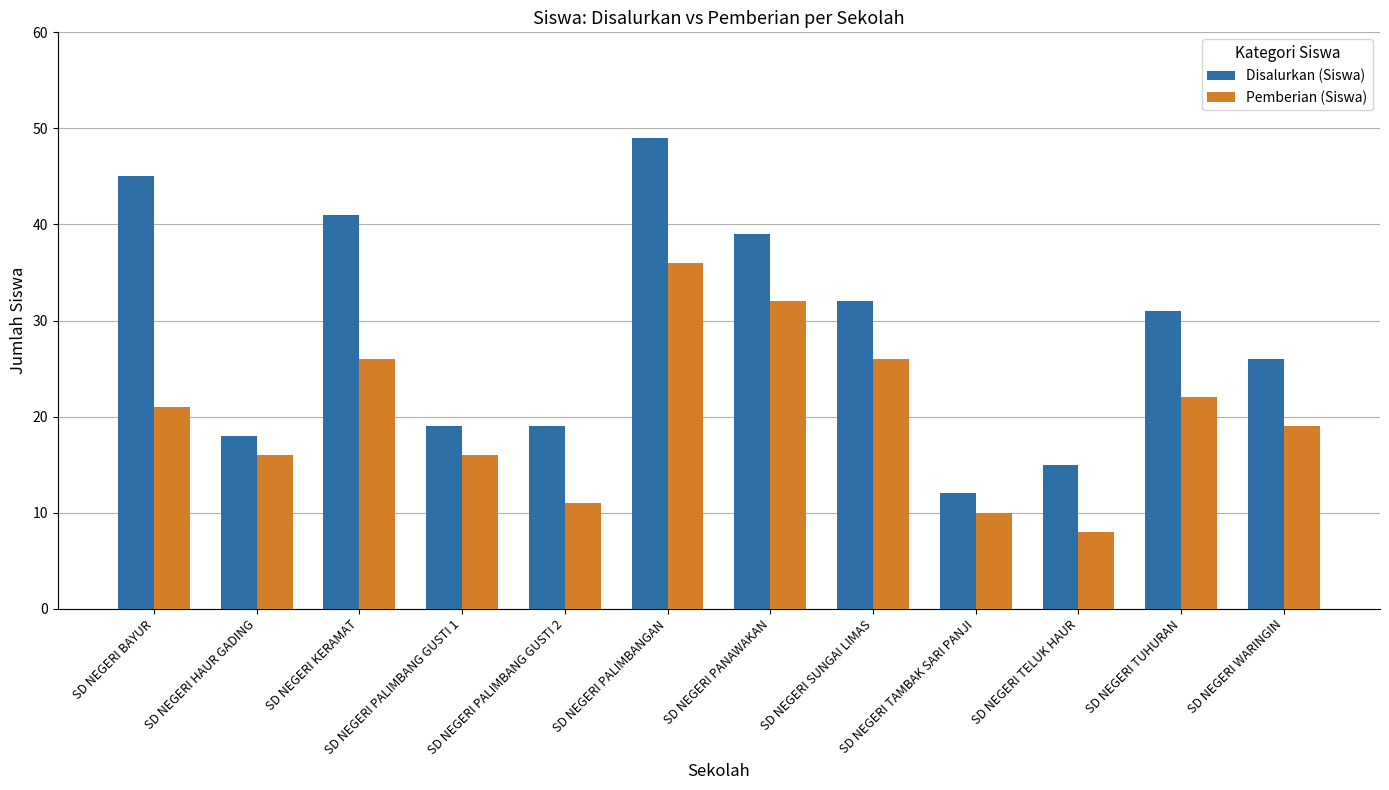

How many bars are there in each group?

2